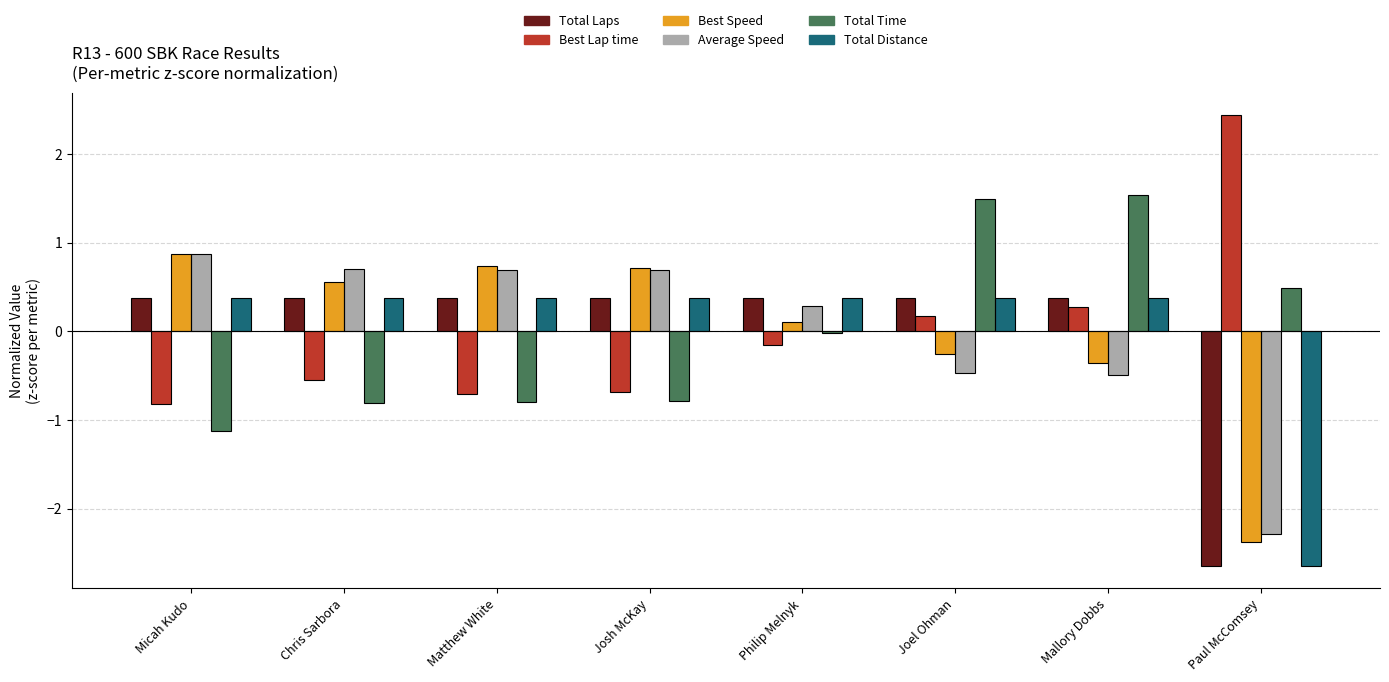

How many positive values does the Total Distance series have?

7